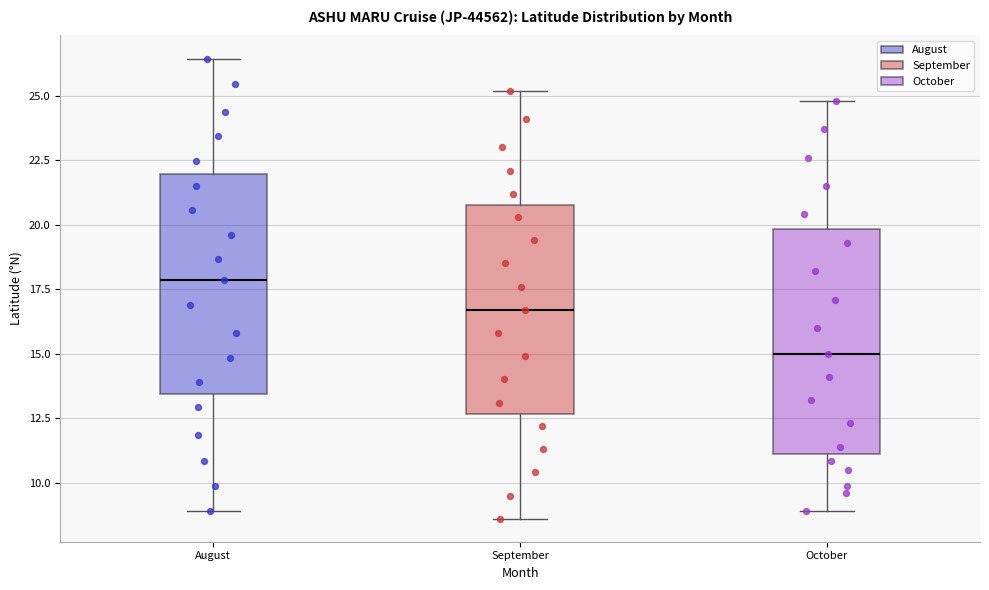

Which box's median line is the lowest?

October